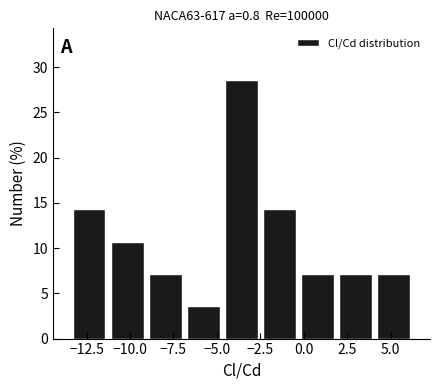

Reading left to right, transcribe this chart: for each bar, give the range it covers on the x-axis and its height. Neither the bar edges nor the heights are printed on the chart, so give them approximately, as read against the axes.

-13.5 to -11.0: 14.5
-11.0 to -9.0: 10.5
-9.0 to -7.0: 7.0
-7.0 to -4.5: 3.5
-4.5 to -2.5: 28.5
-2.5 to -0.5: 14.5
-0.5 to 2.0: 7.0
2.0 to 4.0: 7.0
4.0 to 6.5: 7.0